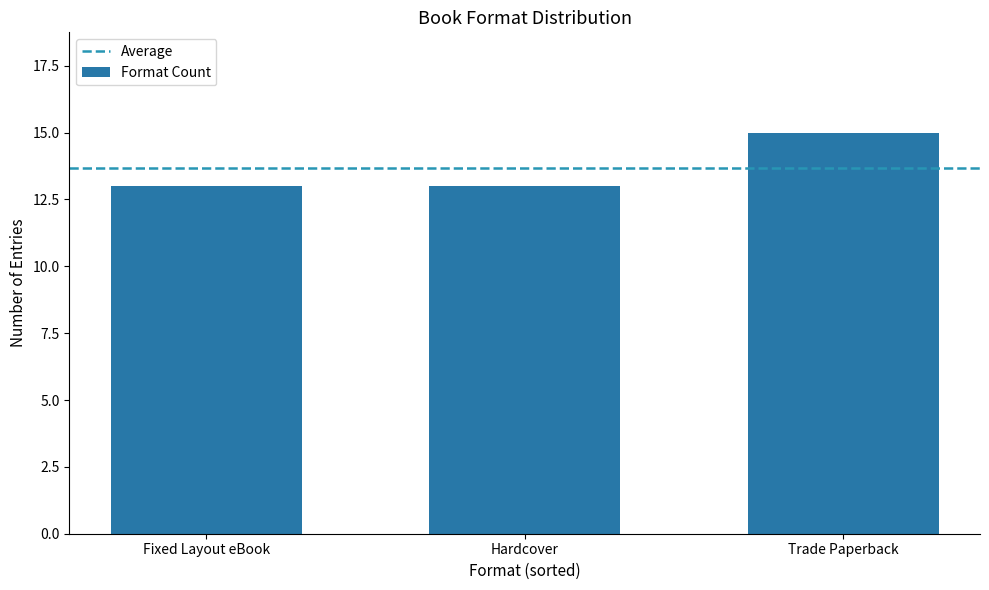

What is the value of the 2nd bar from the left?

13